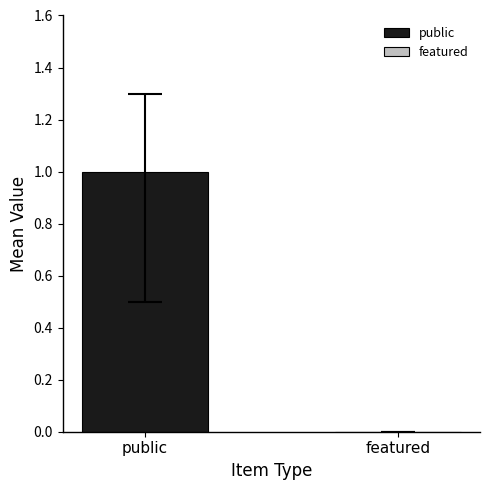

Is the value of featured at 36603 greater than the value of public at 36603?

No